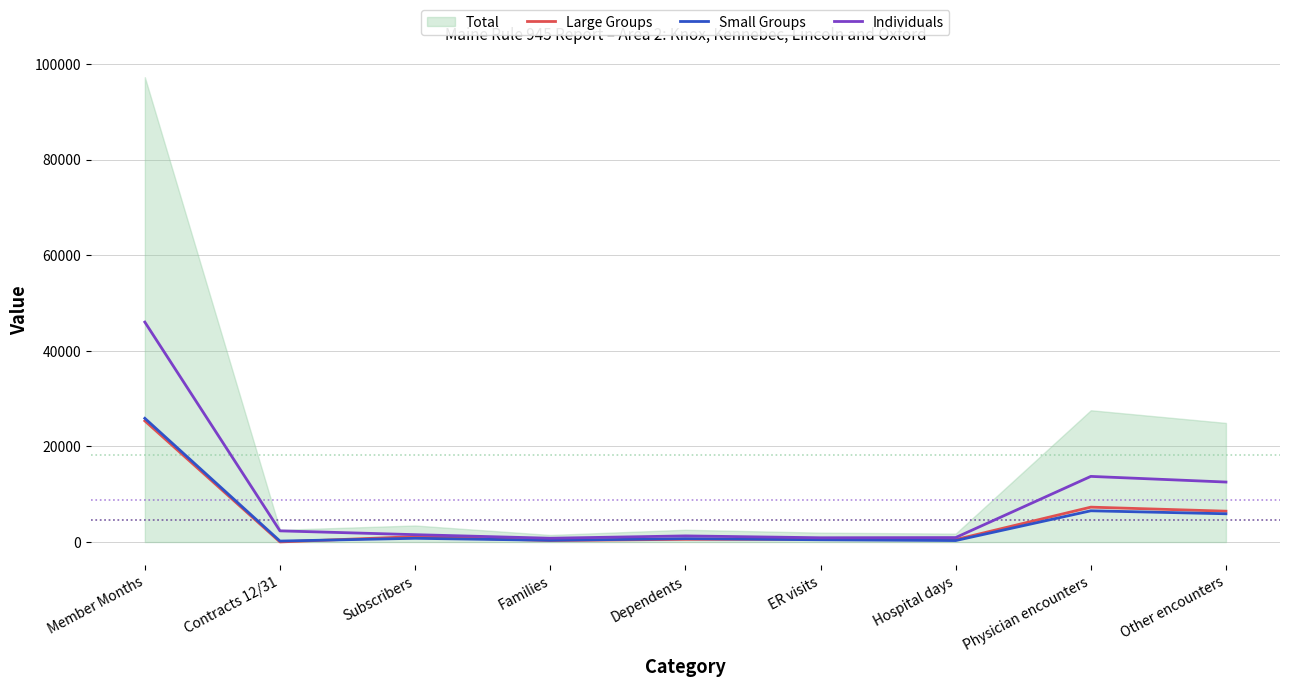

The value of Individuals at Subscribers is 1543. True or false?

True